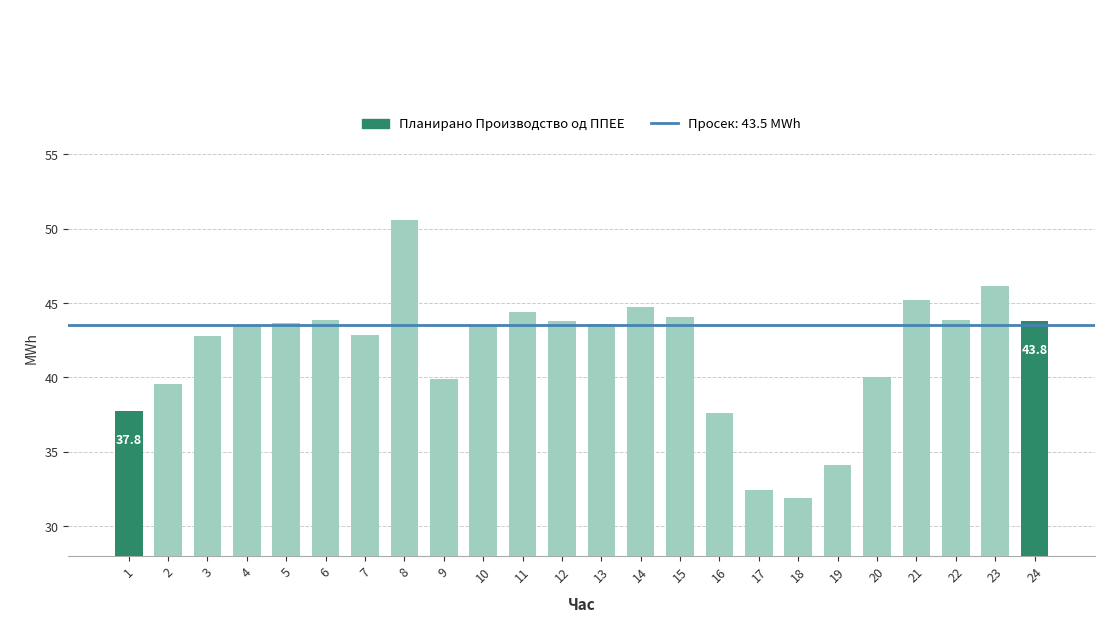

What is the change in value from 5 to 14?

+1.1